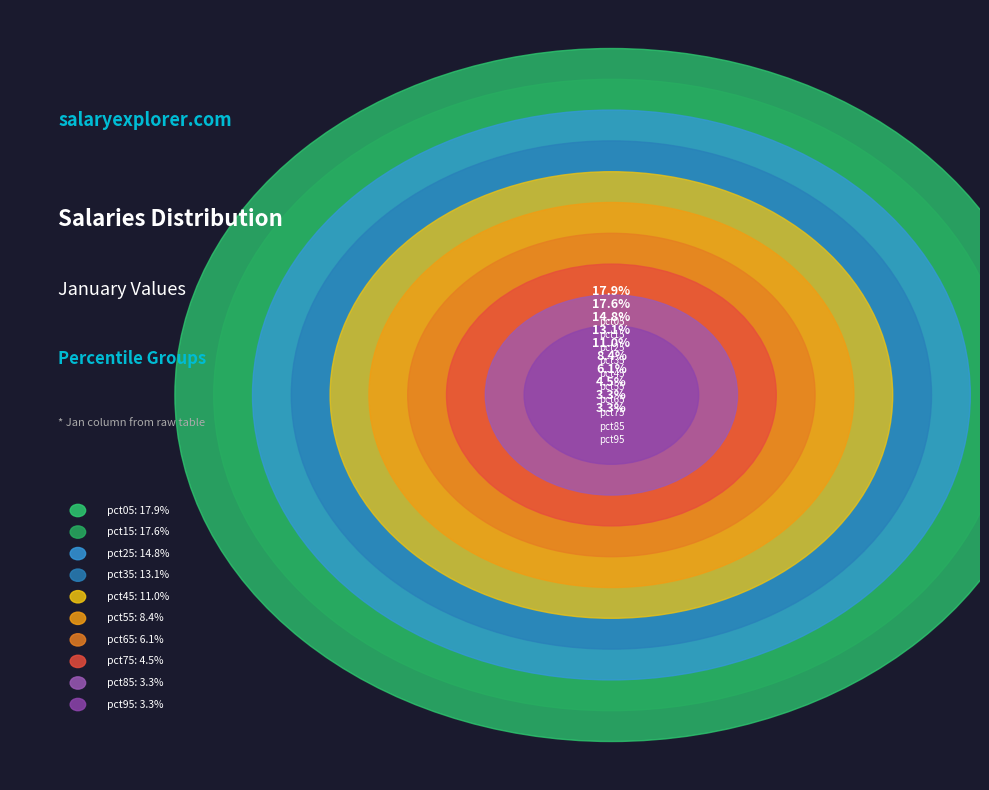

Which category has the smallest portion of the pie?

pct95